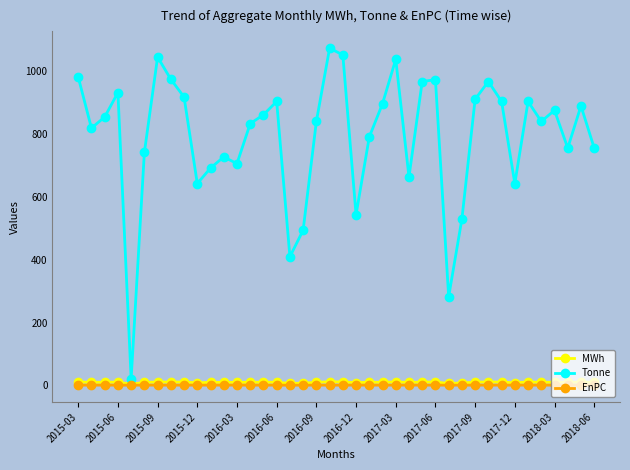

Which series has the largest total across all categories?

Tonne